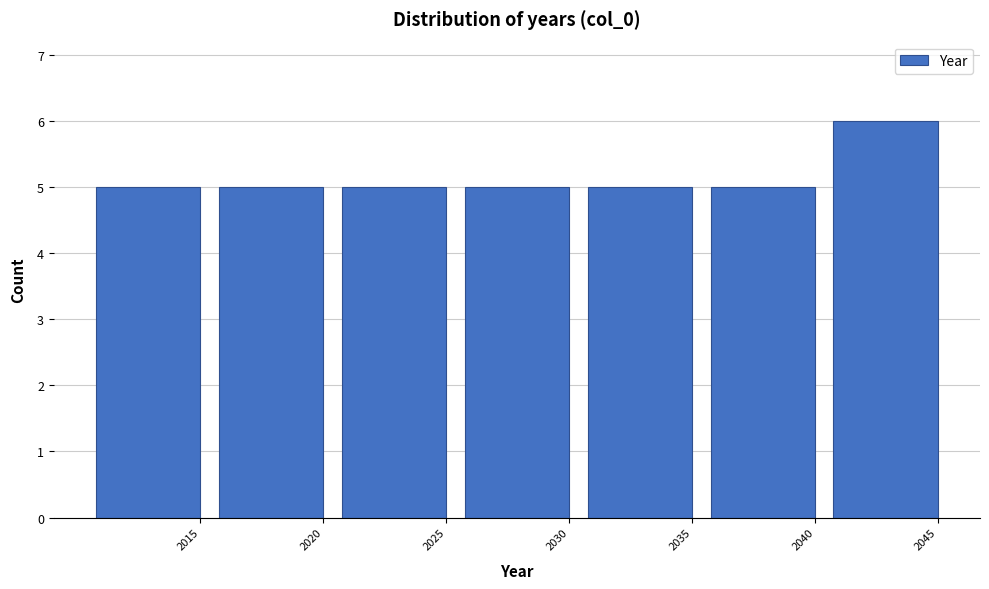

Reading left to right, list all the values displayed in this chart.

2015=5	2020=5	2025=5	2030=5	2035=5	2040=5	2045=6